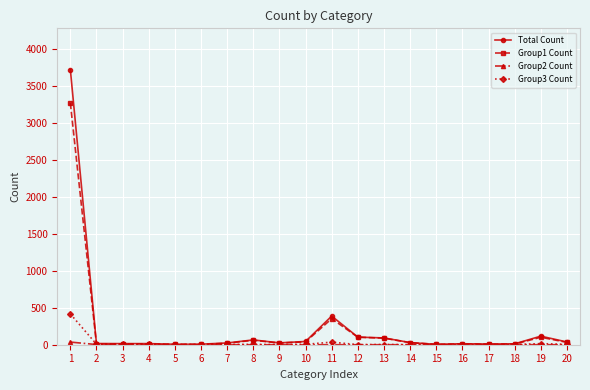

How many values in the Group3 Count series are below 4?

10